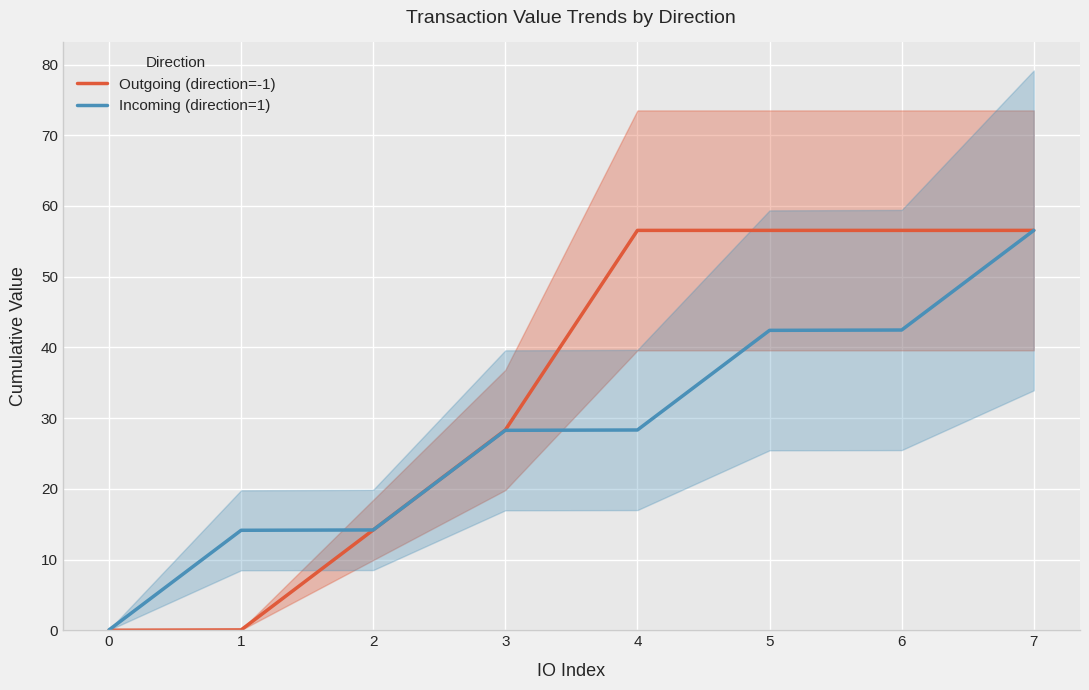

At how many categories does at least one series exceed 17?

5